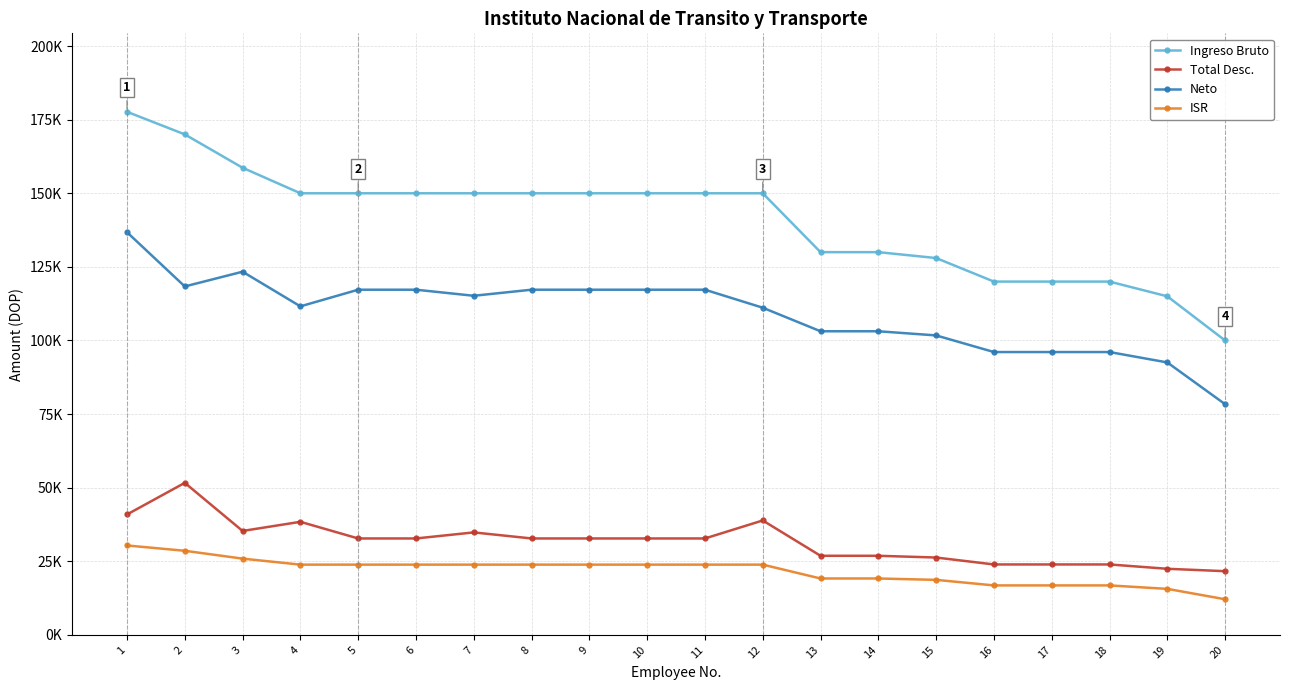

Where does the Ingreso Bruto series first go above 150000?

1